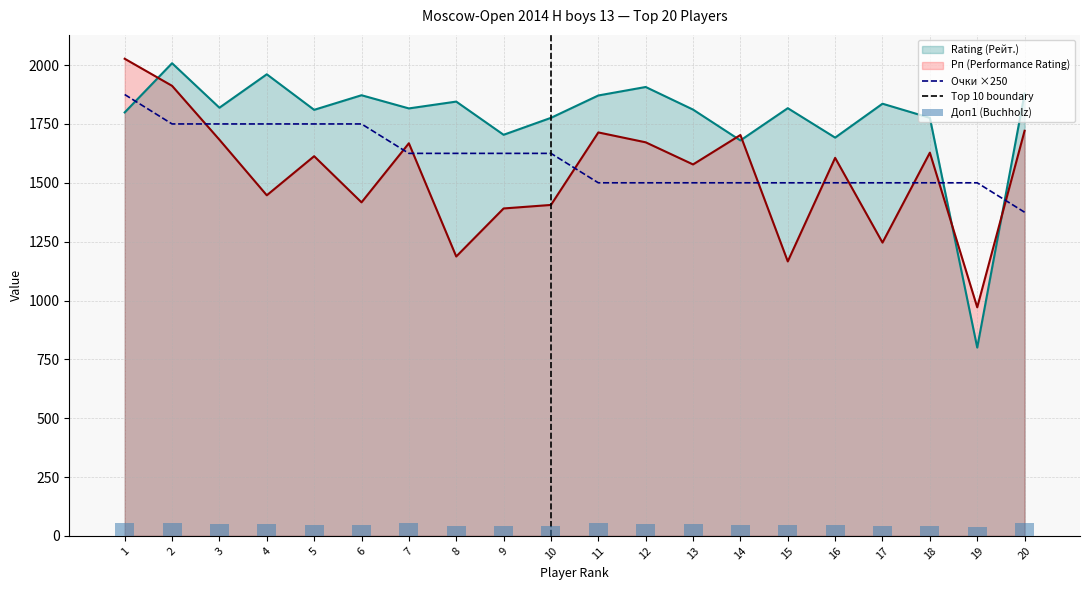

Does the chart contain any negative values?

No